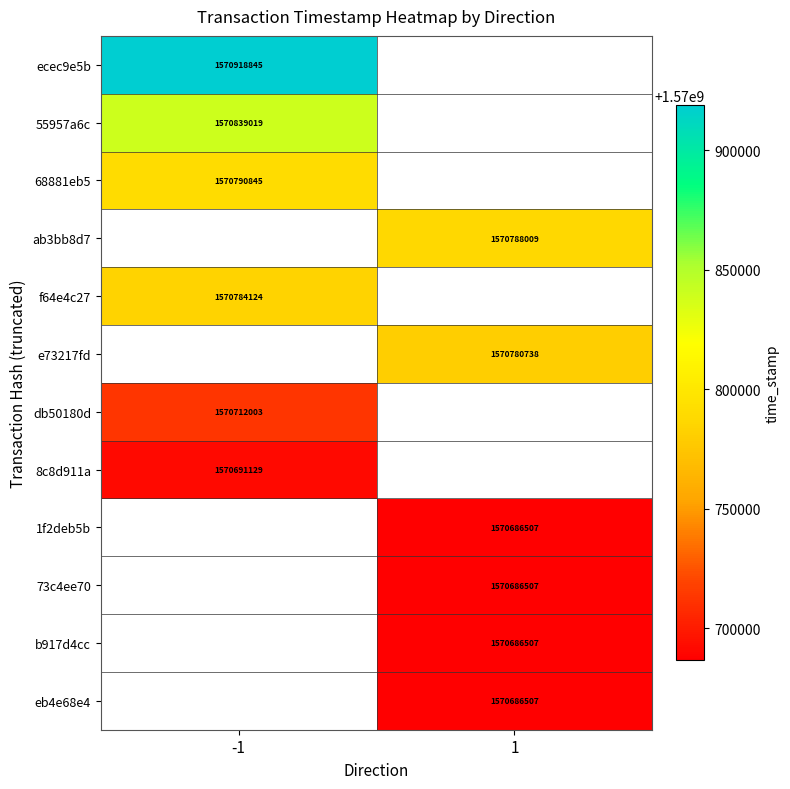

At how many categories does at least one series exceed 1570865337?

1